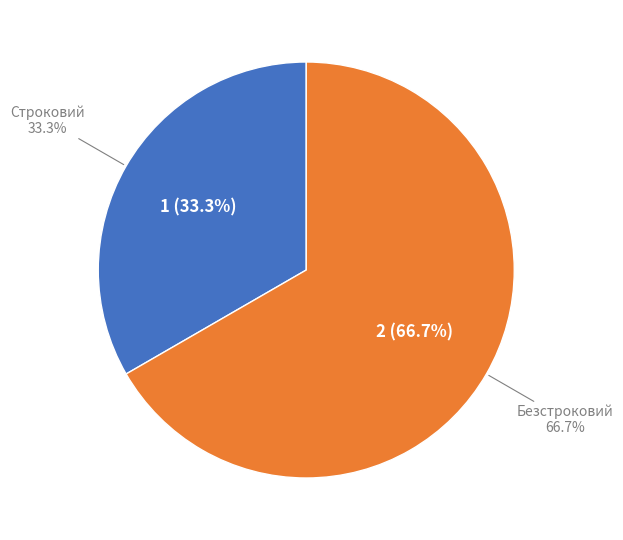

Between Безстроковий and Строковий, which is larger?

Безстроковий